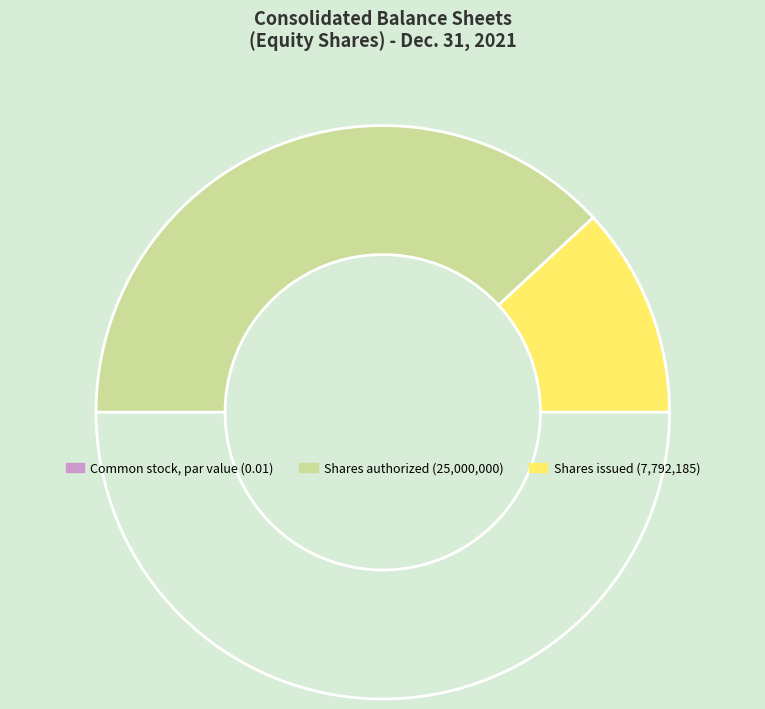

How many segments does this pie chart have?

3